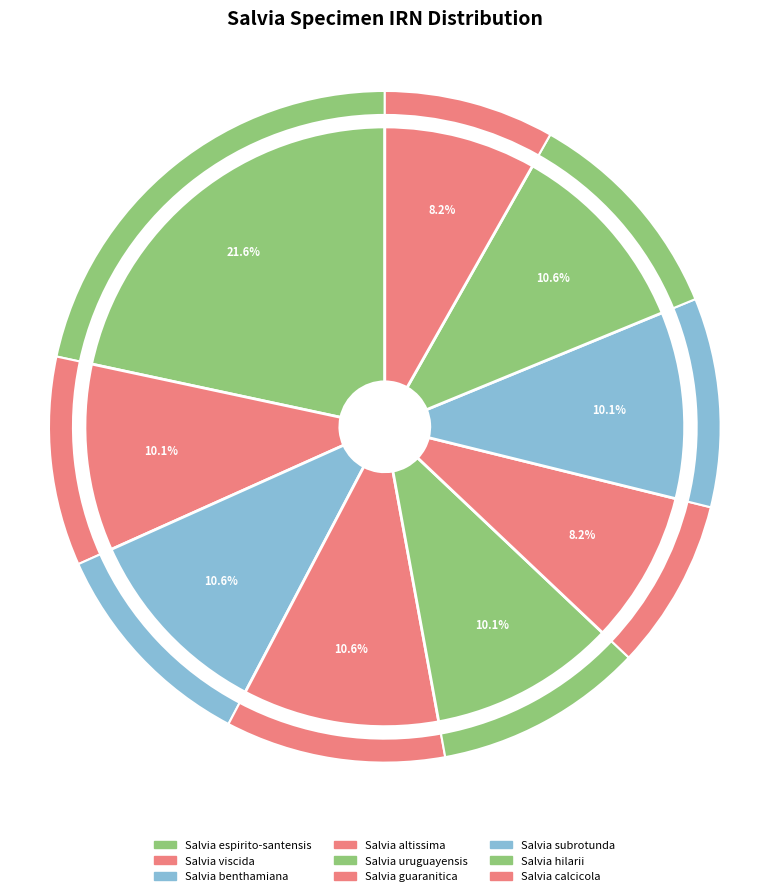

Is it true that Salvia altissima is 4% of the pie?

False